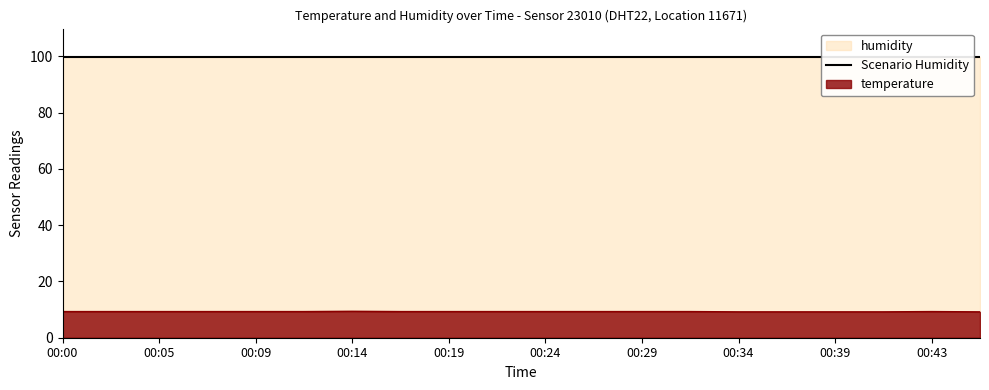

What is the ratio of the value at 00:19 to the value at 00:09?

1.0